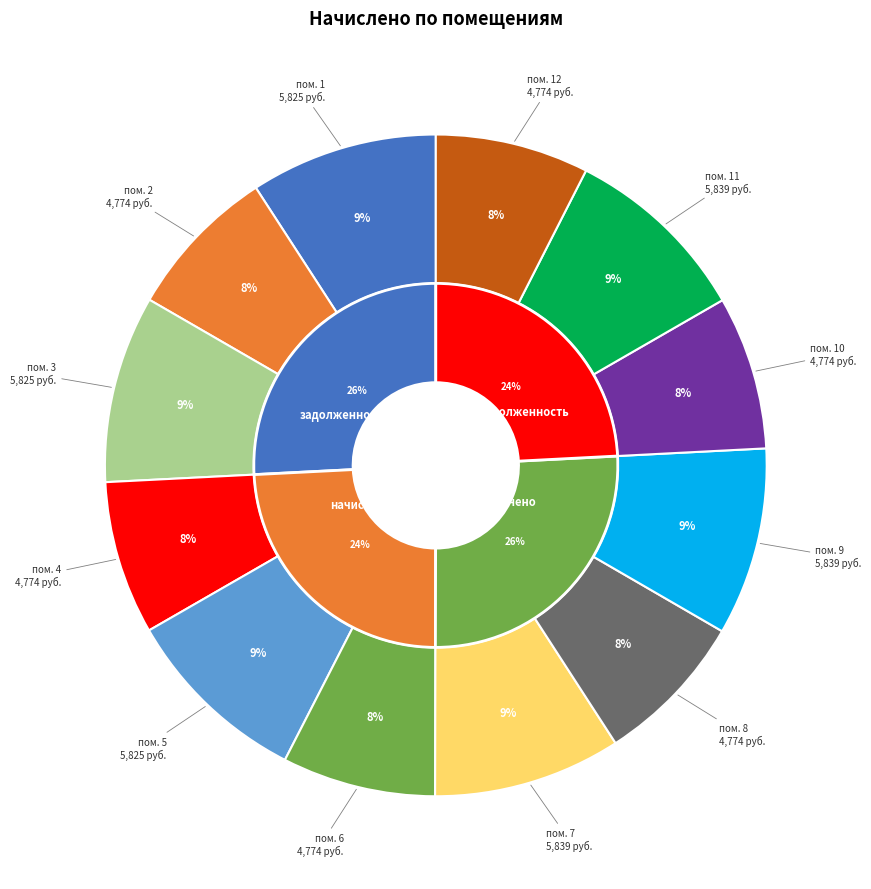

Rank the categories by value from highest to lowest.

7, 9, 11, 1, 3, 5, 2, 4, 6, 8, 10, 12